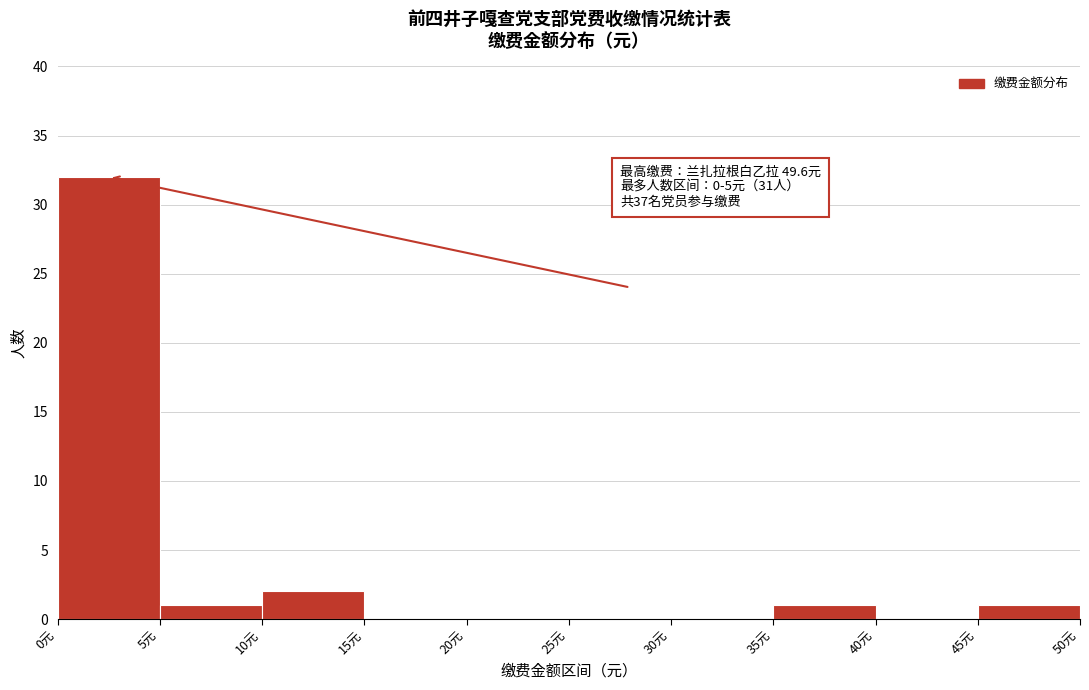

Over which range of the x-axis is the bar tallest?

0 to 5